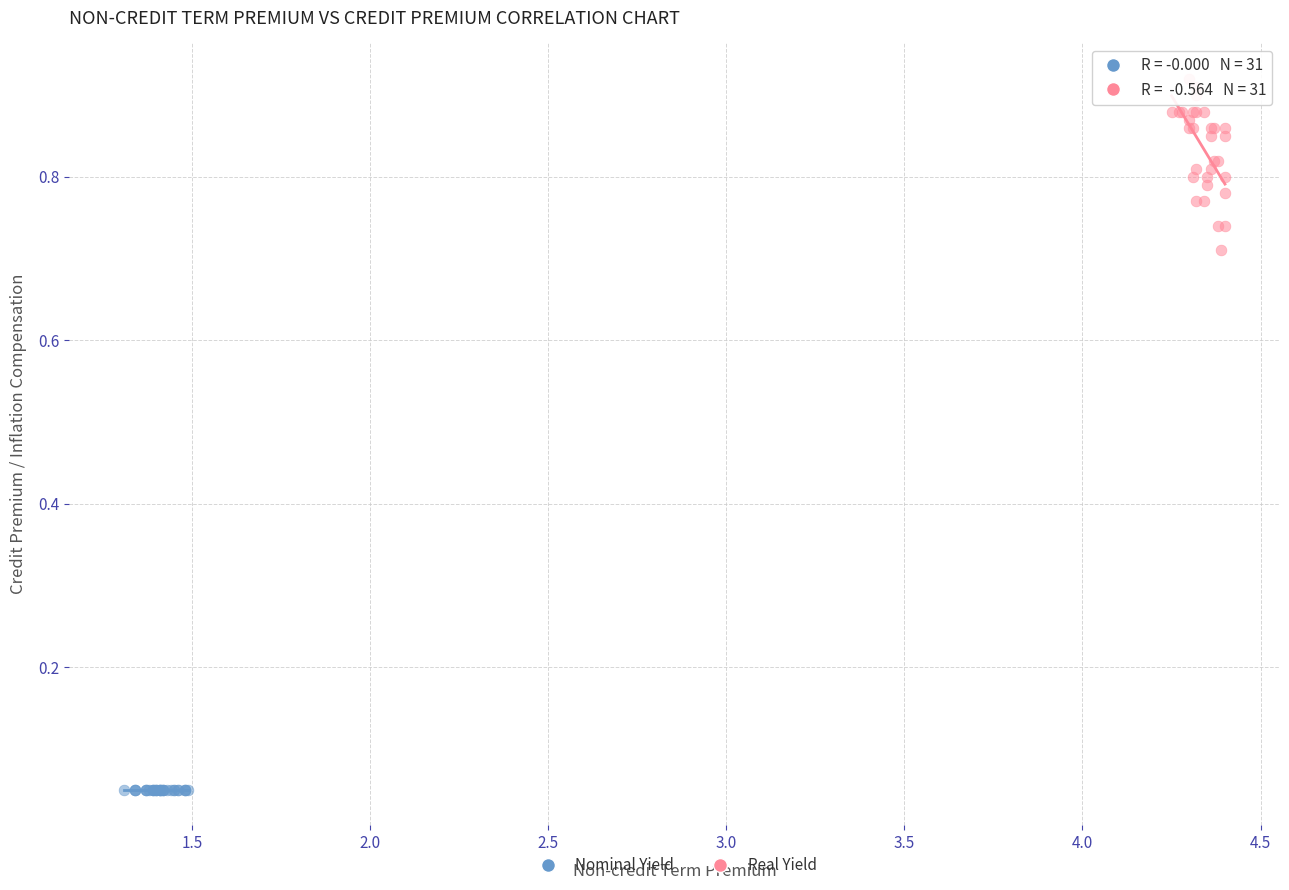

Which series contains the lowest Y value?

Nominal Yield